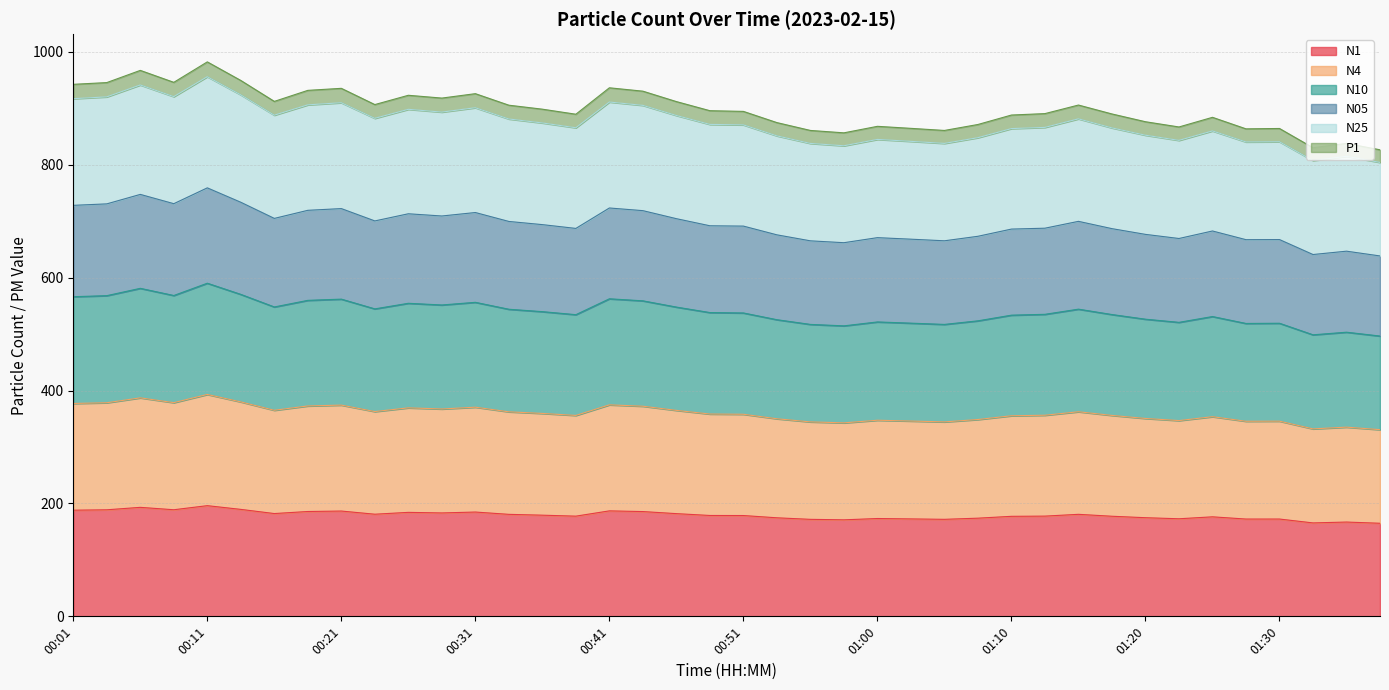

Which category has the highest value in the N05 series?

00:11